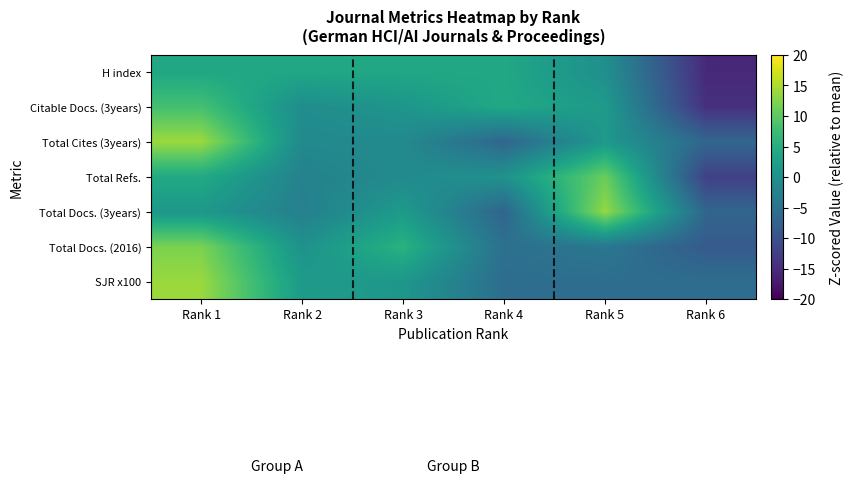

At which category is the sum across all series the highest?

Rank 1